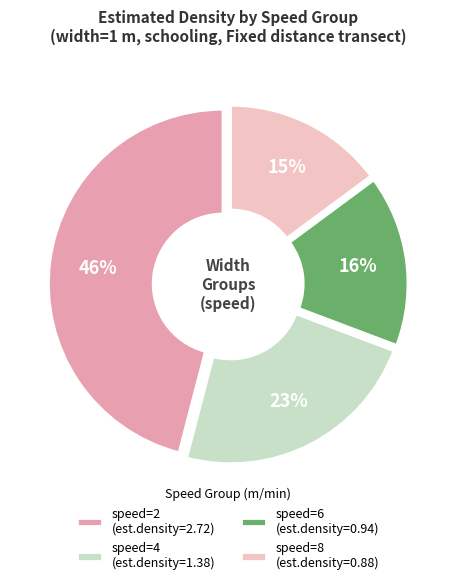

Rank the categories by value from highest to lowest.

speed=2 (est.density=2.72), speed=4 (est.density=1.38), speed=6 (est.density=0.94), speed=8 (est.density=0.88)